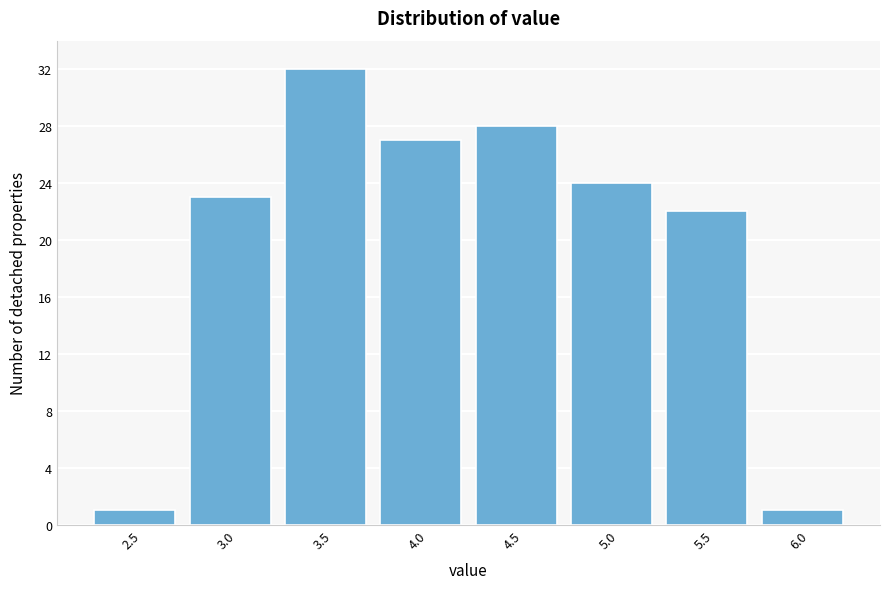

Reading right to left, transcribe all the data shown in this chart.

6.0=1	5.5=22	5.0=24	4.5=28	4.0=27	3.5=32	3.0=23	2.5=1